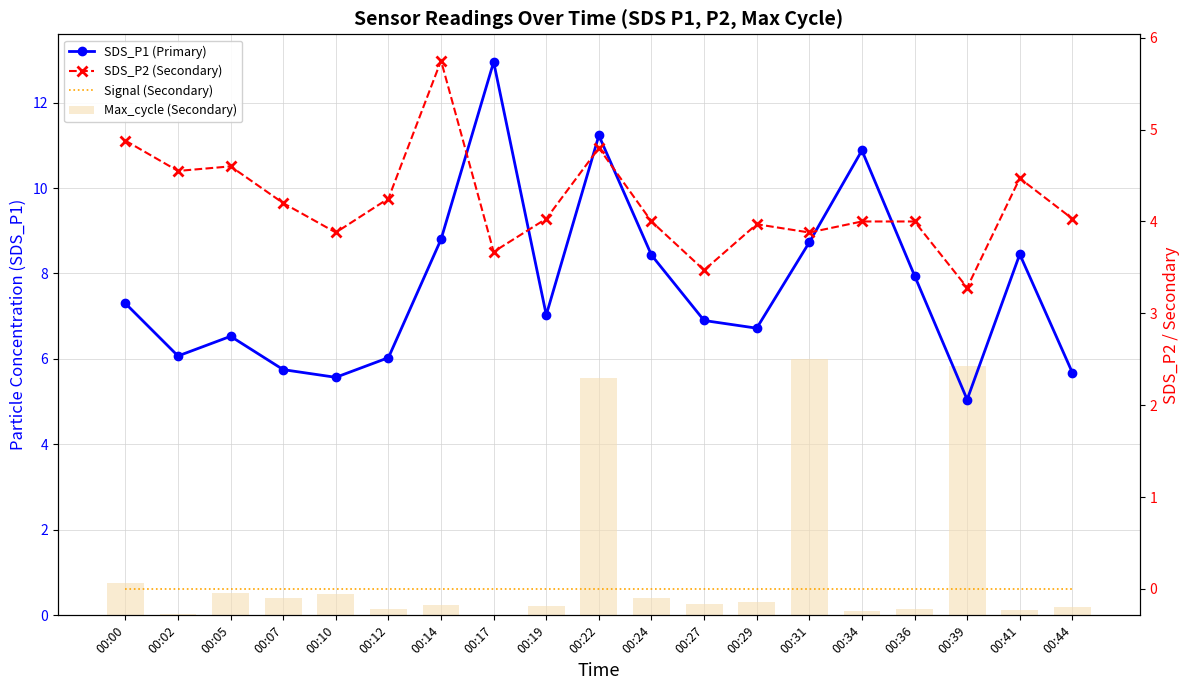

Between 00:12 and 00:31, which series saw the biggest shift?

Max_cycle (Secondary)